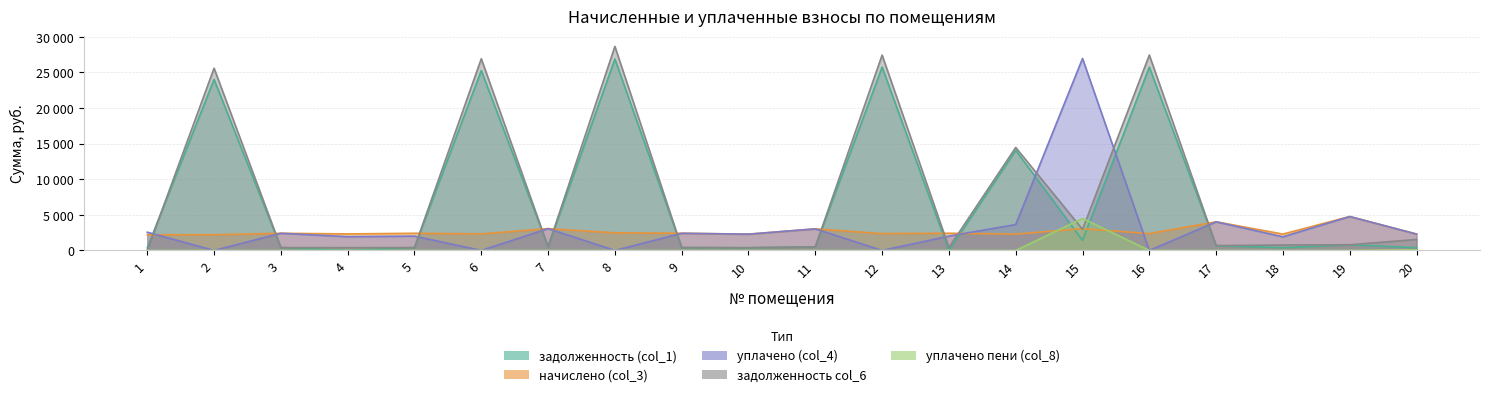

Which has a higher value, 16 or 3?

16